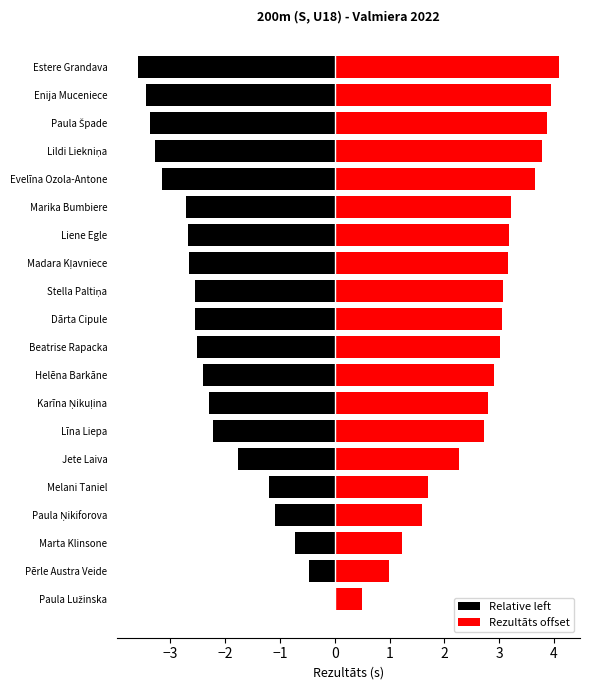

What is the difference between the highest and lowest values at Madara Kļavniece?

5.8